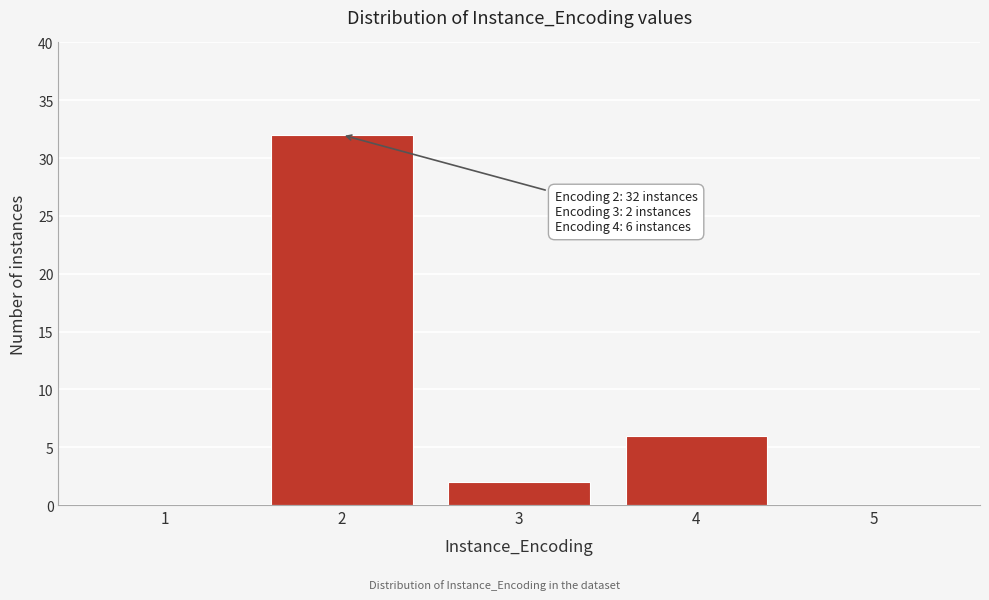

Reading left to right, extract all data points from this chart.

1=0	2=32	3=2	4=6	5=0